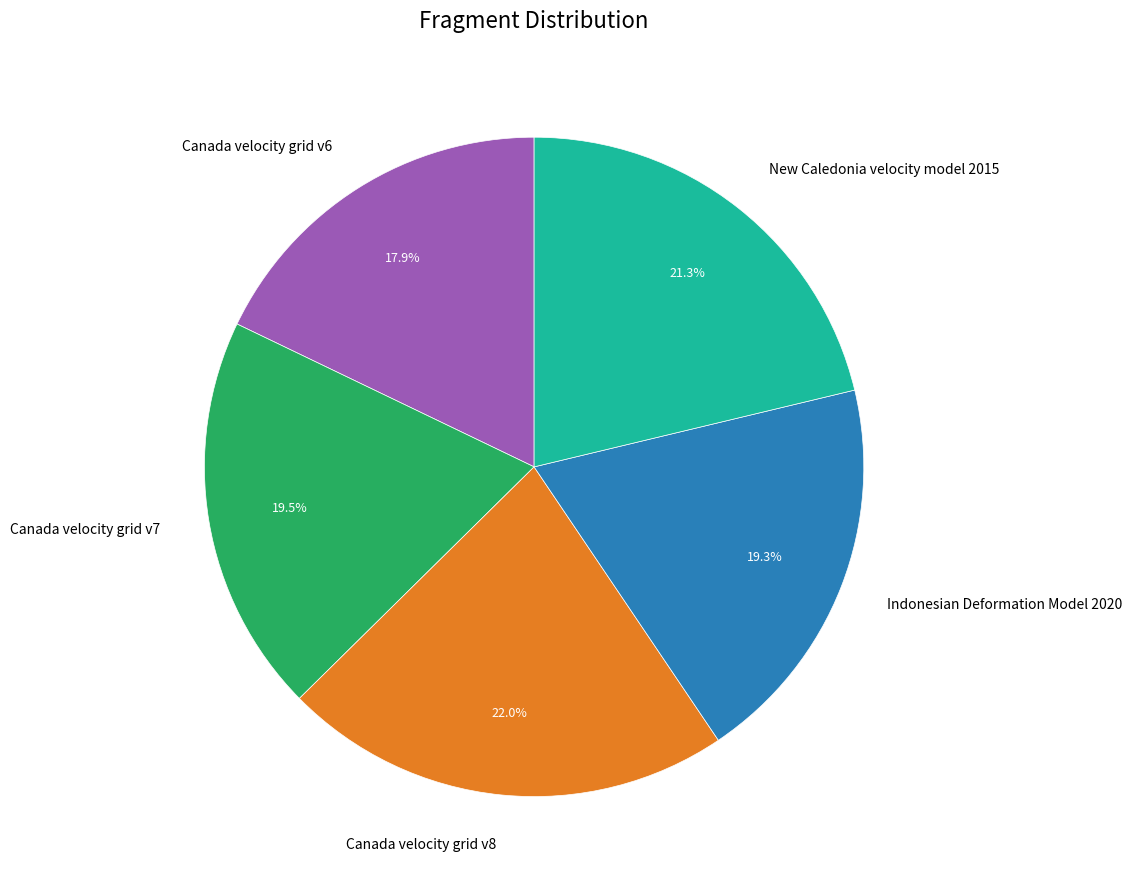

Combined, what portion of the pie is Canada velocity grid v7 and Indonesian Deformation Model 2020?

38.8%